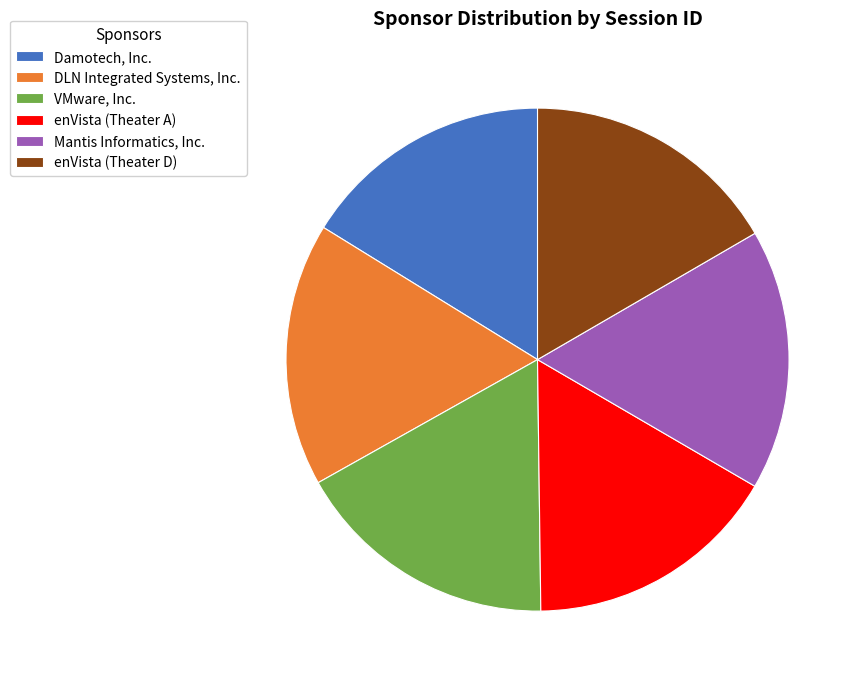

Count the number of slices in the pie.

6